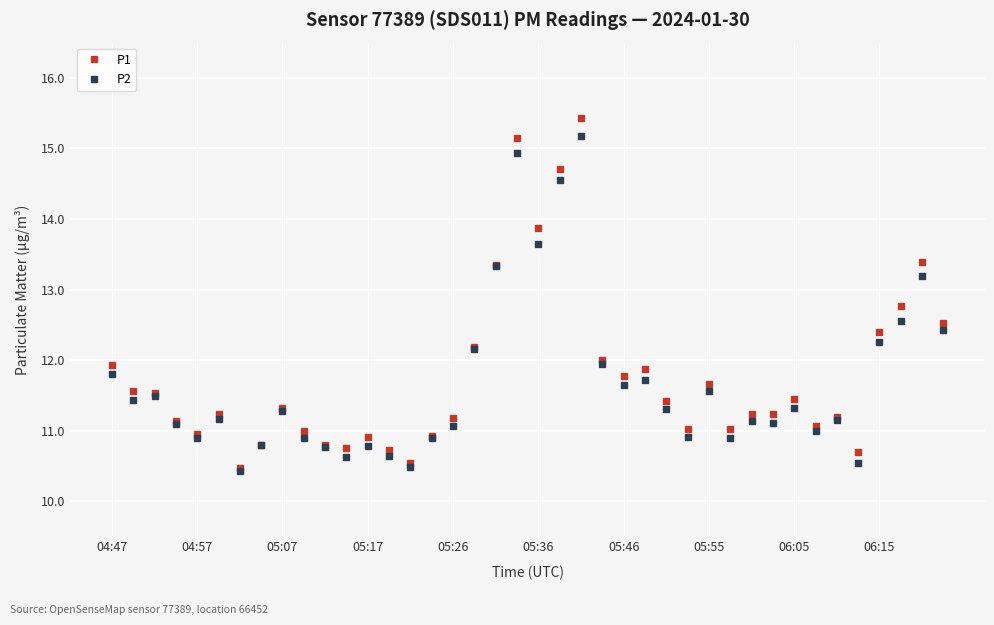

What is the smallest value displayed?

10.4